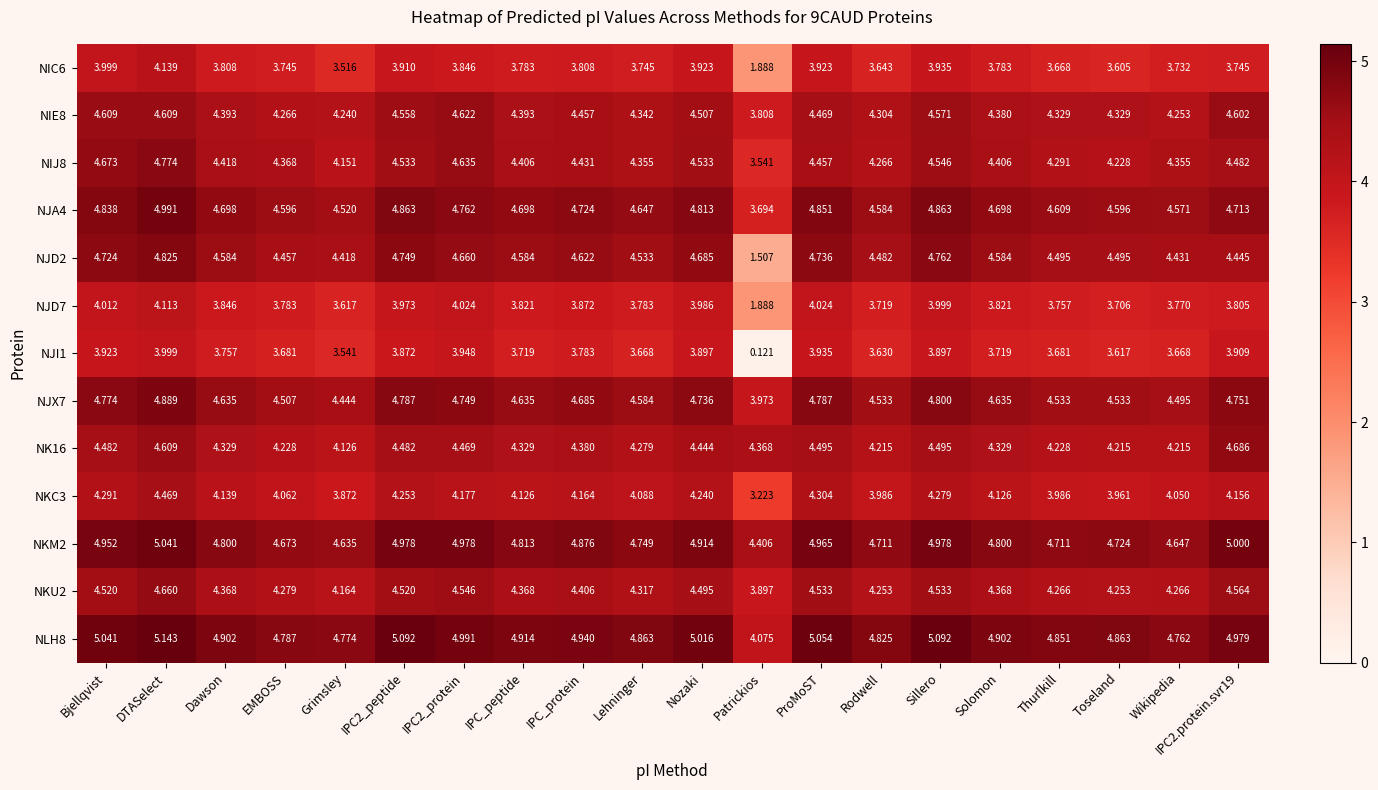

At which category is the sum across all series the highest?

DTASelect